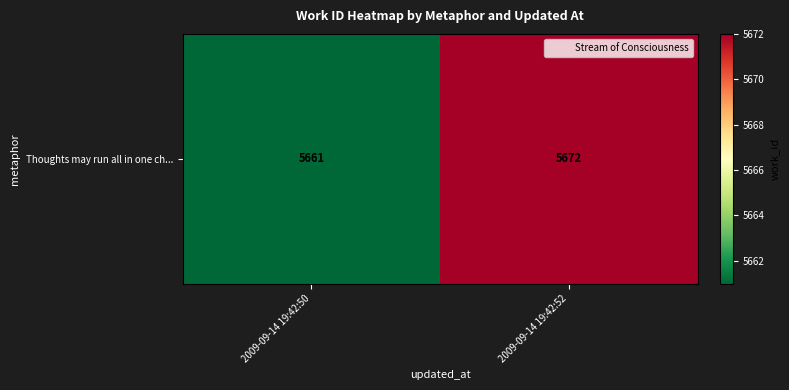

Reading left to right, what are all the values shown in this chart?

2009-09-14 19:42:50=5661	2009-09-14 19:42:52=5672